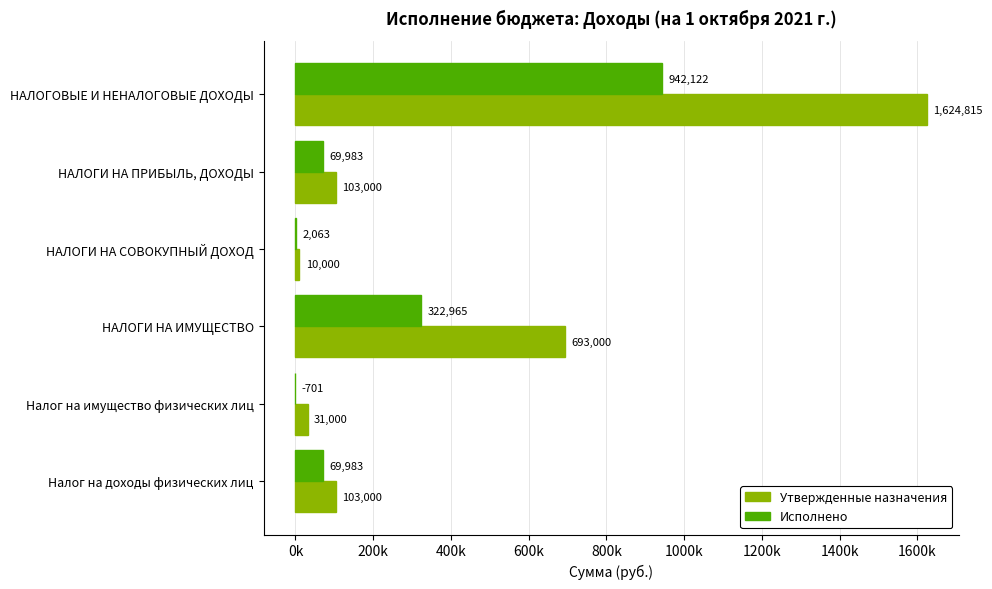

What are all the series names shown in the legend?

Утвержденные назначения, Исполнено